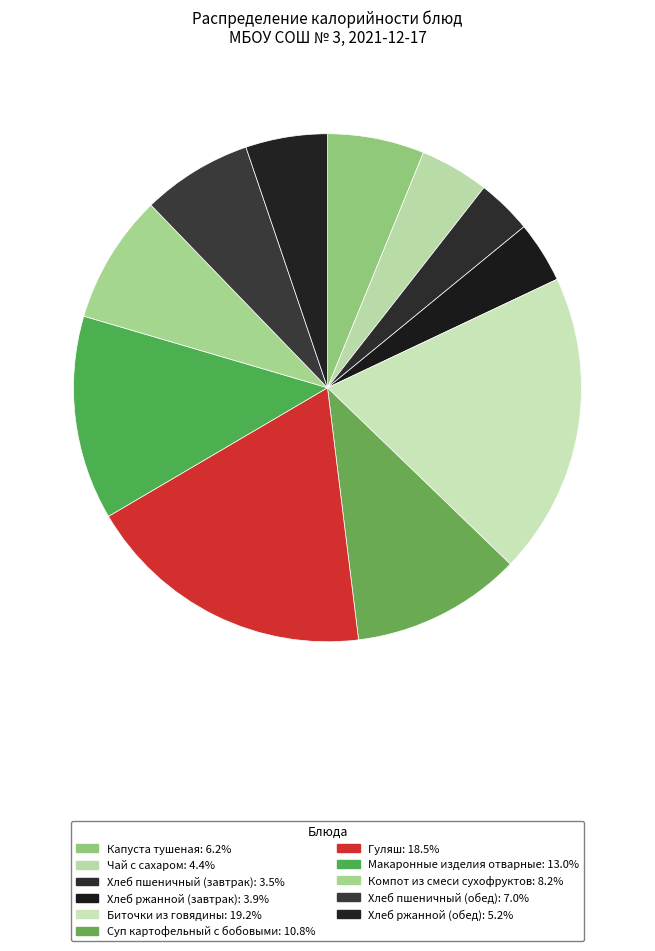

Count the number of slices in the pie.

11